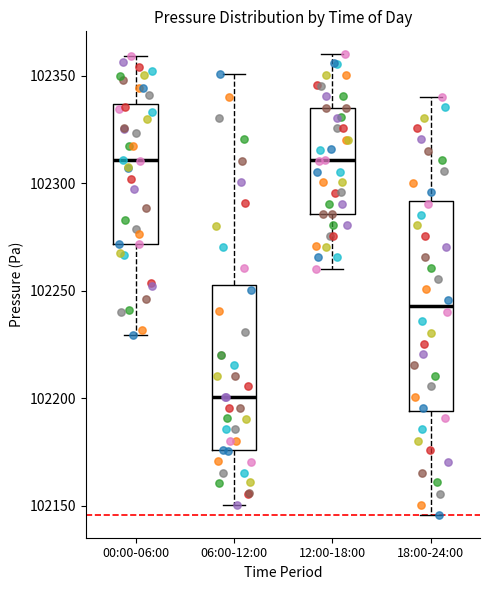

Reading left to right, transcribe this box plot: for each box, give where its median line is, the range the box spans, and where its two whiskers end, as read against the y-axis. The values are not printed on the chart, so give them approximately, as read against the axis.

00:00-06:00: median 102310, box 102270 to 102335, whiskers 102230 to 102360
06:00-12:00: median 102200, box 102175 to 102255, whiskers 102150 to 102350
12:00-18:00: median 102310, box 102285 to 102335, whiskers 102260 to 102360
18:00-24:00: median 102245, box 102195 to 102290, whiskers 102145 to 102340